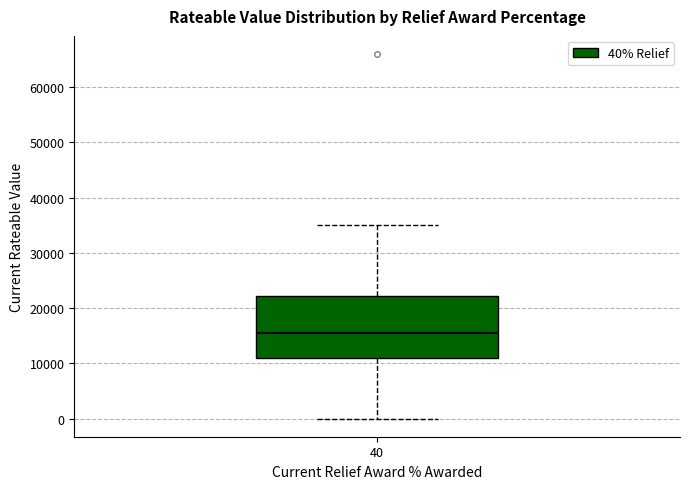

Where does the lower whisker of the box at x = 40 end on the y-axis? The values are not printed on the chart, so give them approximately, as read against the axis.

0